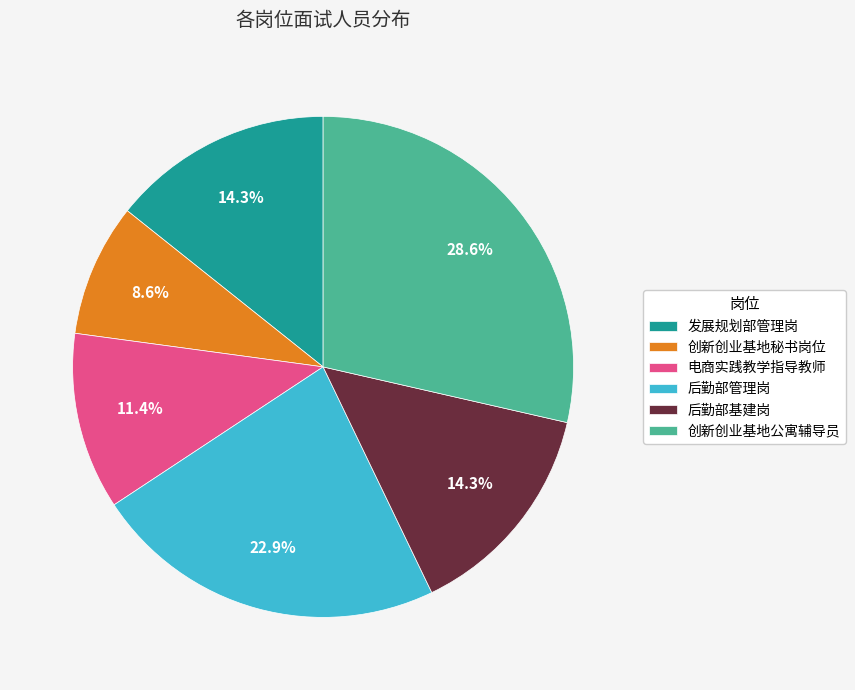

To the nearest percent, what portion does 后勤部管理岗 represent?

23%